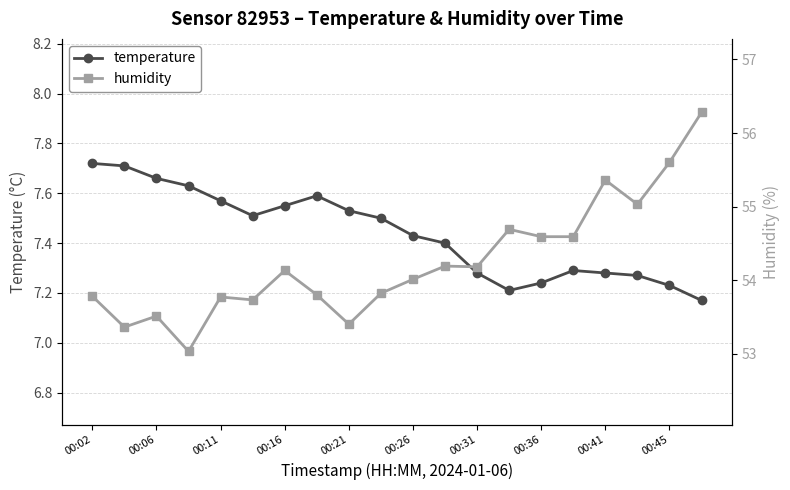

How many temperature values are between 7 and 8?

20